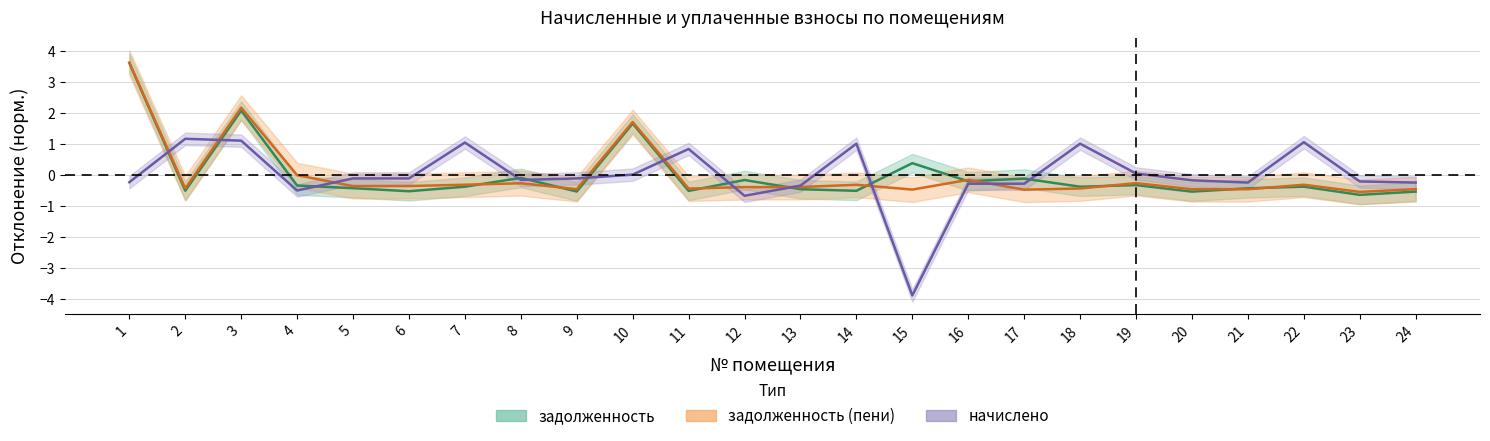

In задолженность, how many points are lower than both neighbors (excluding endpoints)?

9